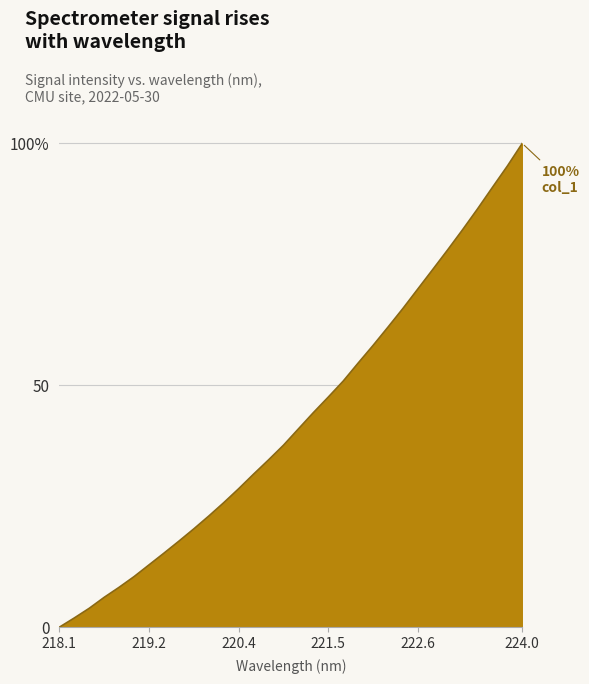

List the labels in order of value, smallest first.

218.0596, 218.2508, 218.442, 218.6332, 218.8244, 219.0156, 219.2067, 219.3979, 219.589, 219.7801, 219.9712, 220.1623, 220.3533, 220.5444, 220.7354, 220.9264, 221.1174, 221.3083, 221.4993, 221.6902, 221.8812, 222.0721, 222.263, 222.4538, 222.6447, 222.8355, 223.0264, 223.2172, 223.408, 223.5987, 223.7895, 223.9802